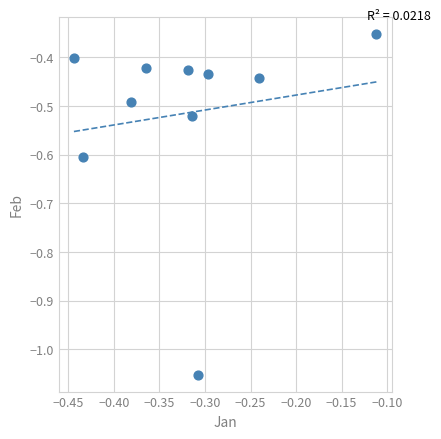

What is the range of X values (max minus min)?

0.3